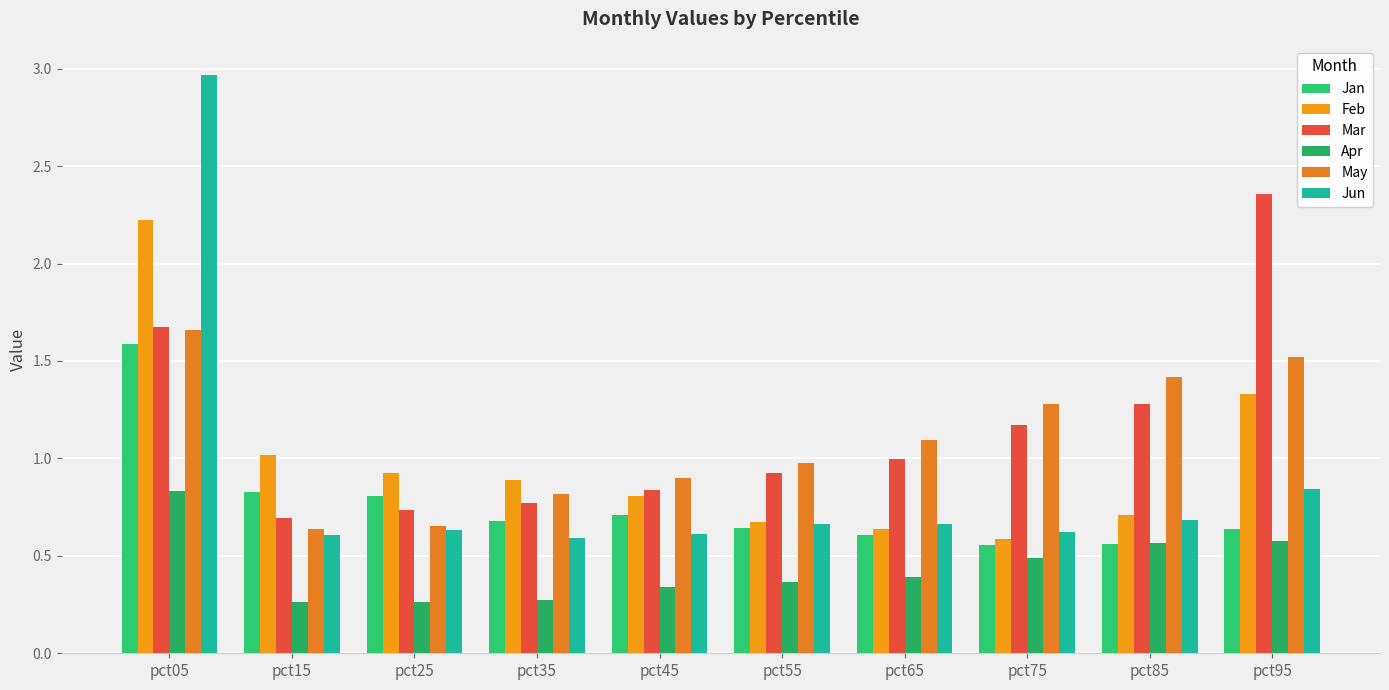

How many bars are there in total?

60